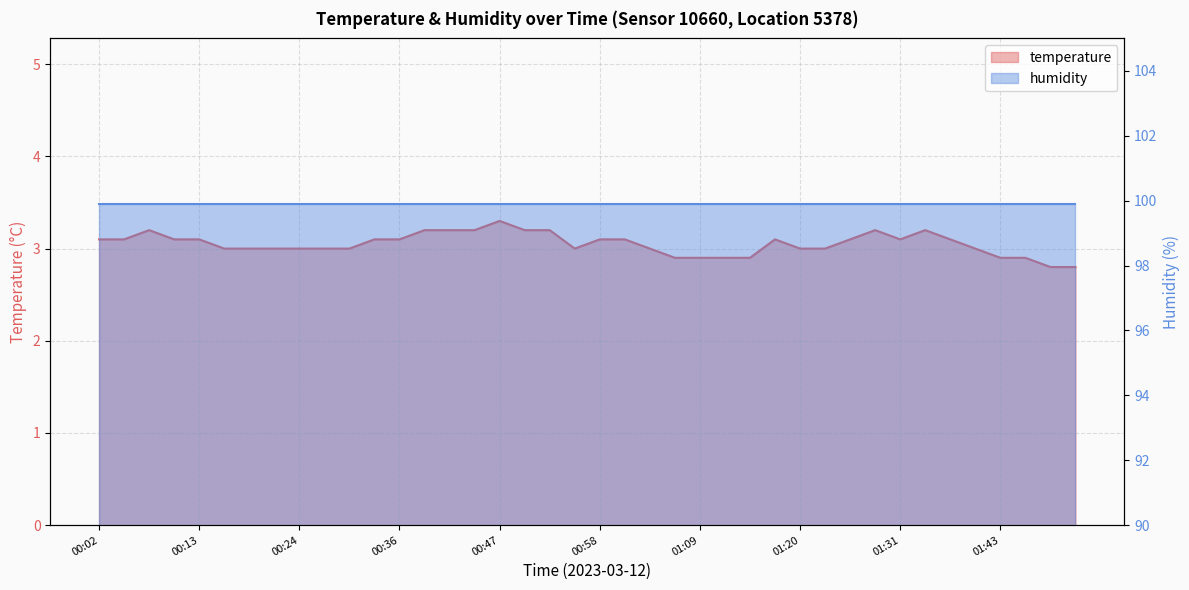

Does the chart have visible grid lines?

Yes